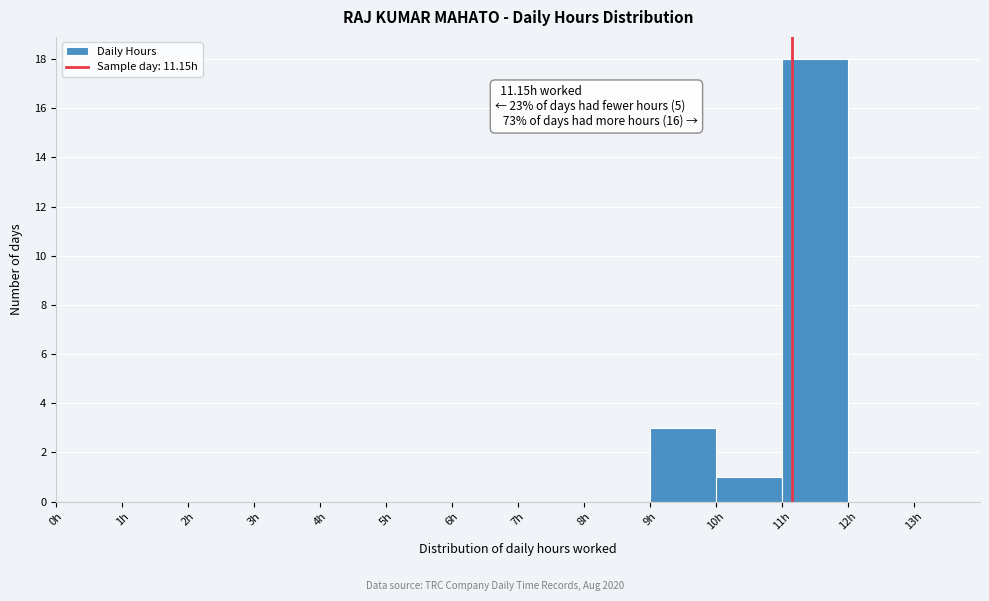

Which range on the x-axis has the tallest bar?

11 to 12